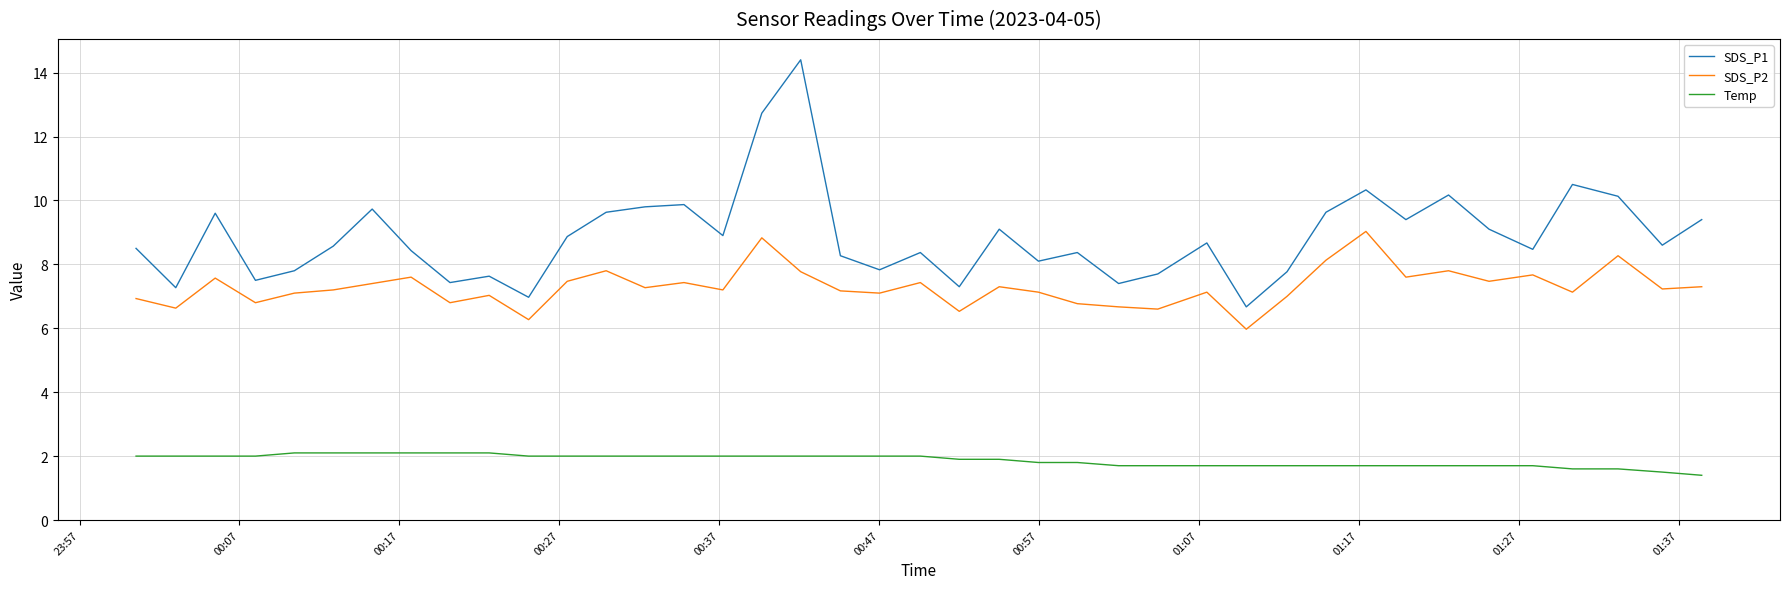

What is the difference between the maximum and minimum values in the Temp series?

0.7